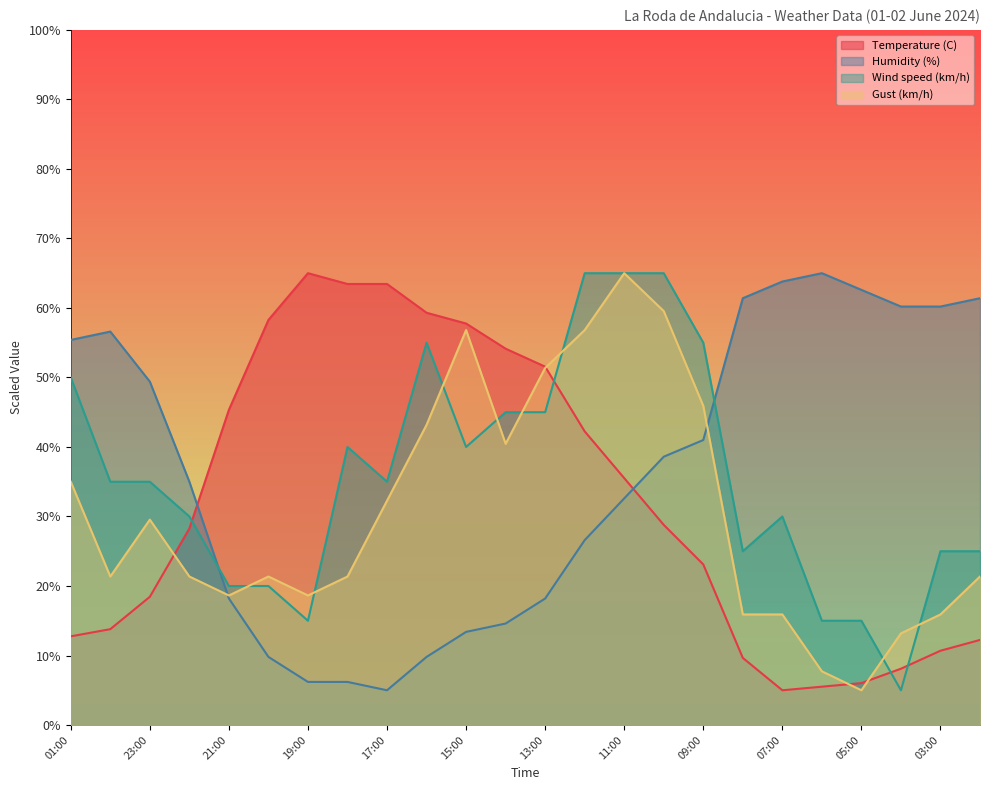

Reading left to right, transcribe all the data shown in this chart.

Temperature (C): 12.8	13.8	18.4	28.3	45.3	58.3	65.0	63.4	63.4	59.3	57.8	54.1	51.6	42.2	35.5	28.8	23.1	9.7	5.0	5.5	6.0	8.1	10.7	12.2
Humidity (%): 55.4	56.6	49.4	35.0	18.2	9.8	6.2	6.2	5.0	9.8	13.4	14.6	18.2	26.6	32.6	38.6	41.0	61.4	63.8	65.0	62.6	60.2	60.2	61.4
Wind speed (km/h): 50.0	35.0	35.0	30.0	20.0	20.0	15.0	40.0	35.0	55.0	40.0	45.0	45.0	65.0	65.0	65.0	55.0	25.0	30.0	15.0	15.0	5.0	25.0	25.0
Gust (km/h): 35.0	21.4	29.5	21.4	18.6	21.4	18.6	21.4	32.3	43.2	56.8	40.5	51.4	56.8	65.0	59.5	45.9	15.9	15.9	7.7	5.0	13.2	15.9	21.4